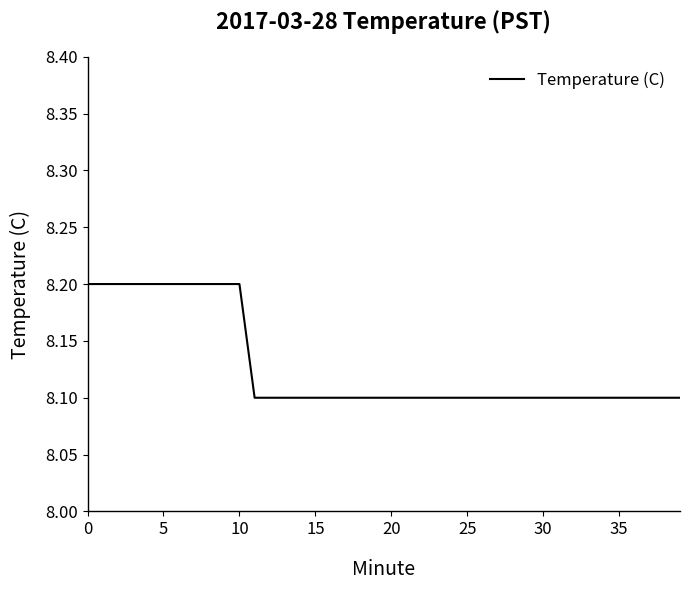

What is the smallest value displayed?

8.1